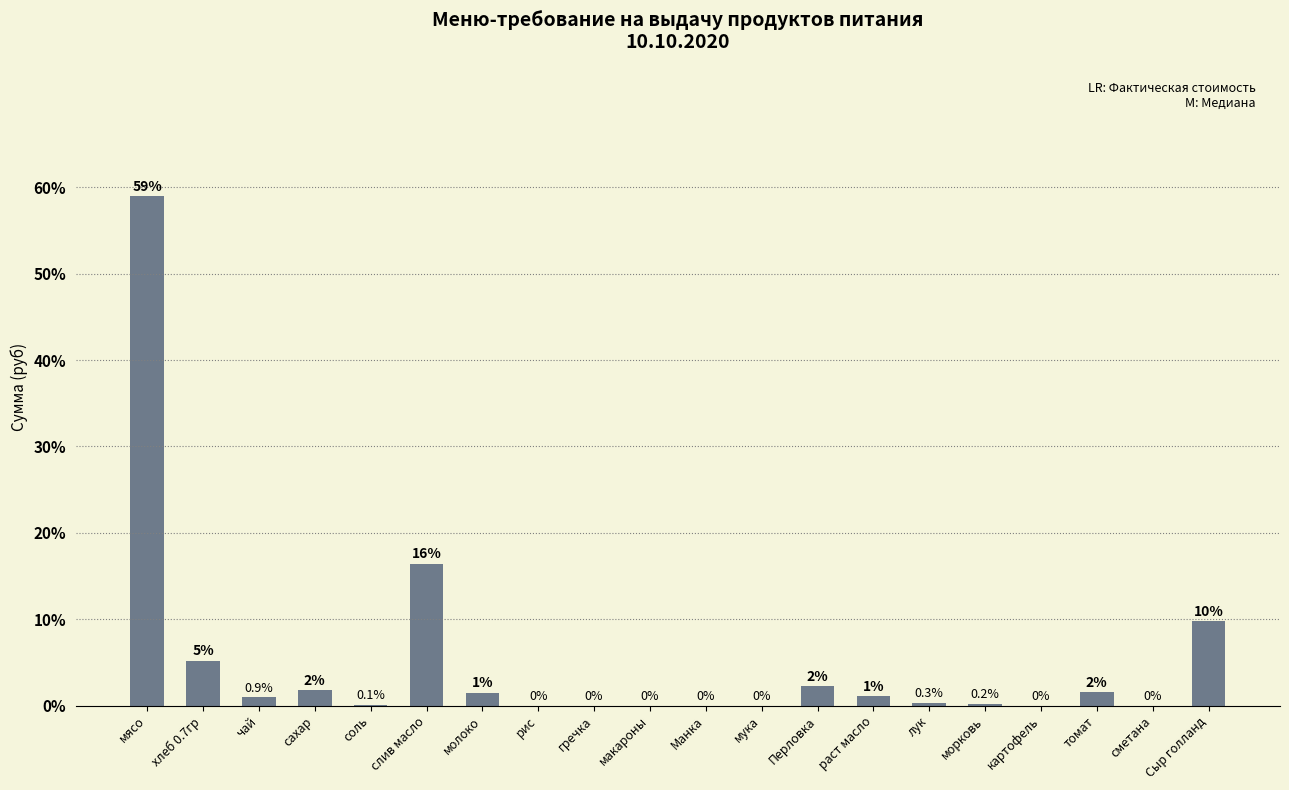

Approximately how many times larger is the value at молоко compared to сахар?

0.9